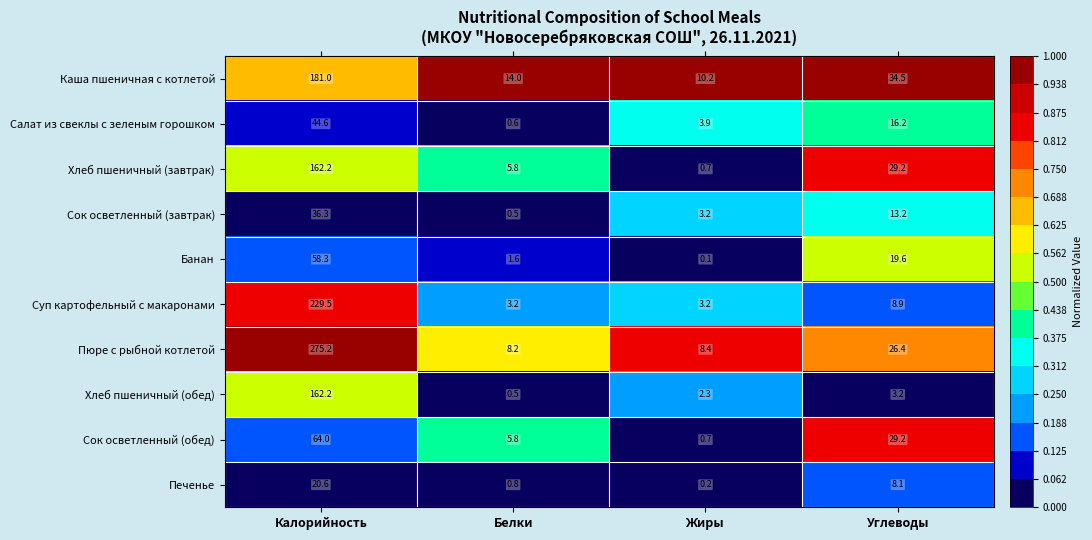

How many distinct data groups are displayed?

10